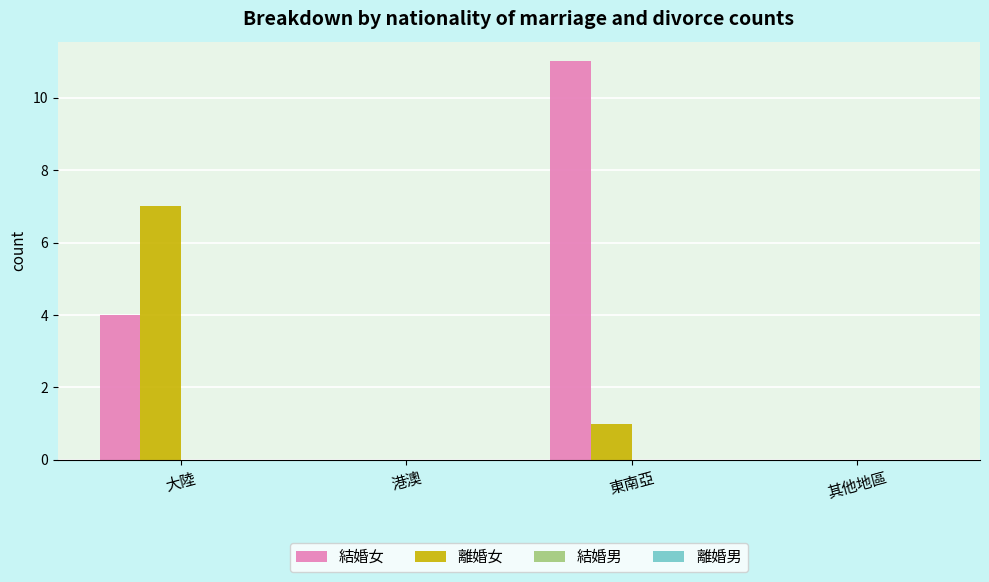

What is the greatest value displayed?

11